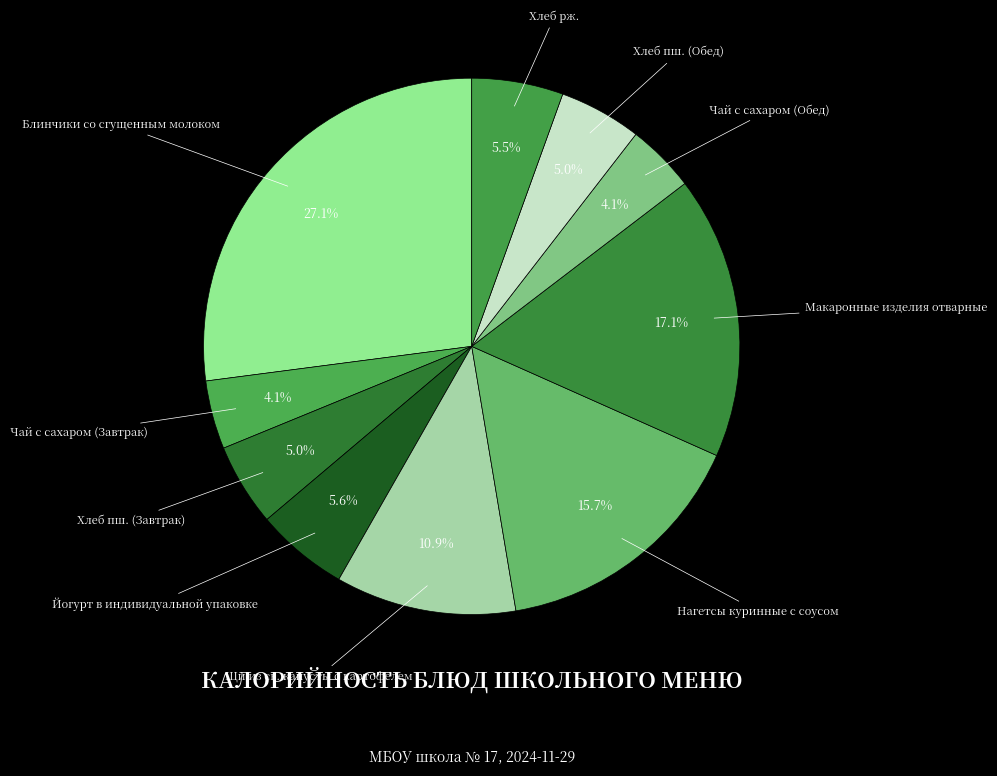

The Хлеб пш. (Обед) slice represents 19% of the pie. True or false?

False